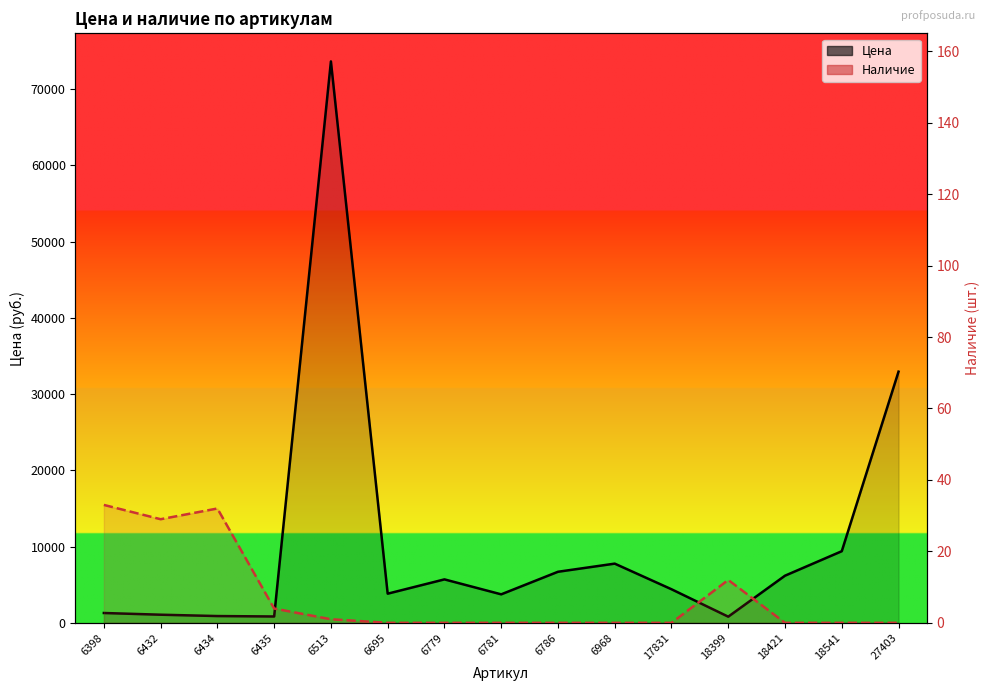

At which category is the sum across all series the highest?

6513